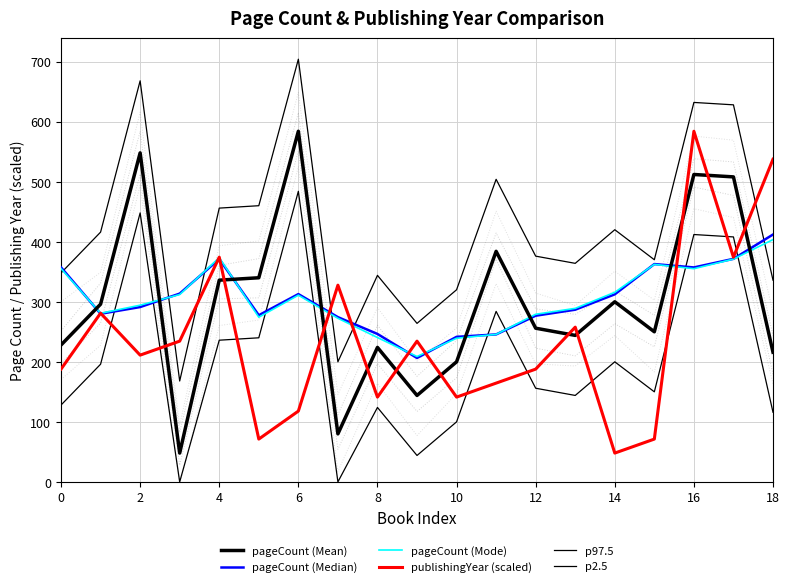

Does the chart display data point markers on the line(s)?

No